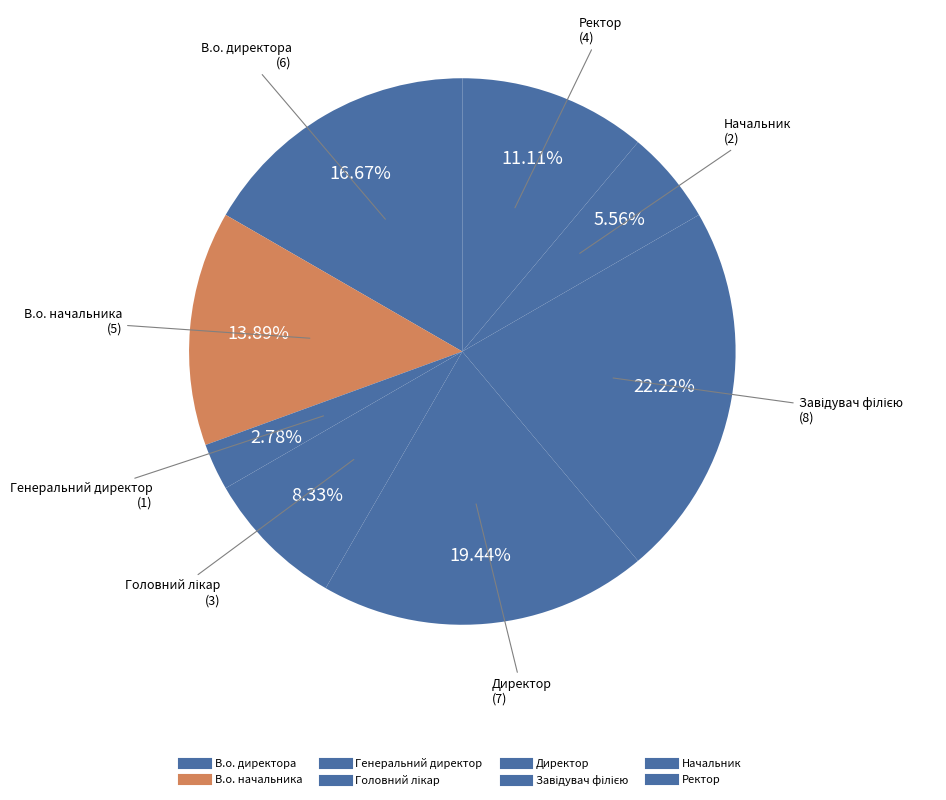

How many segments does this pie chart have?

8